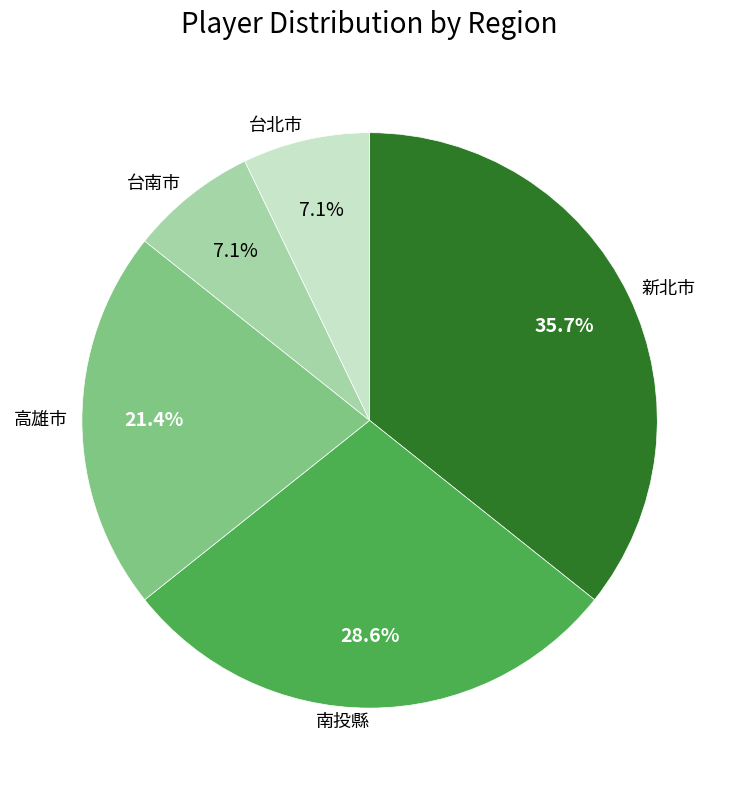

To the nearest percent, what is the average slice percentage?

20%